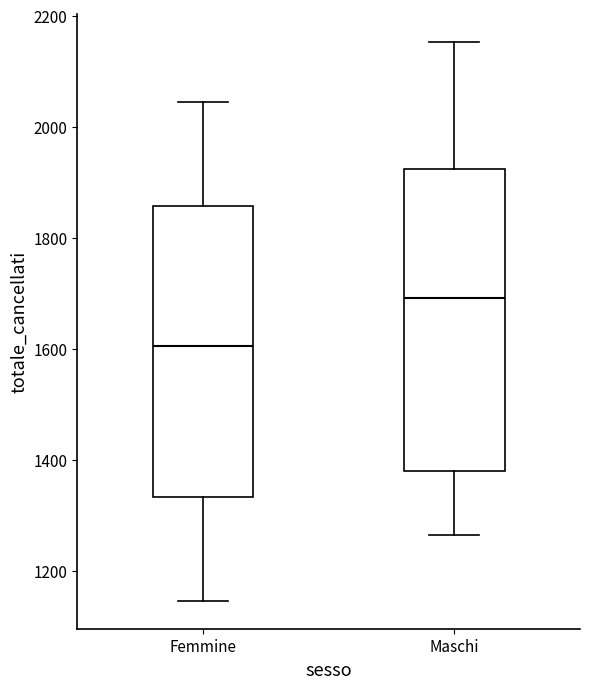

Where does the median line of the box for Femmine sit on the y-axis? The values are not printed on the chart, so give them approximately, as read against the axis.

1600